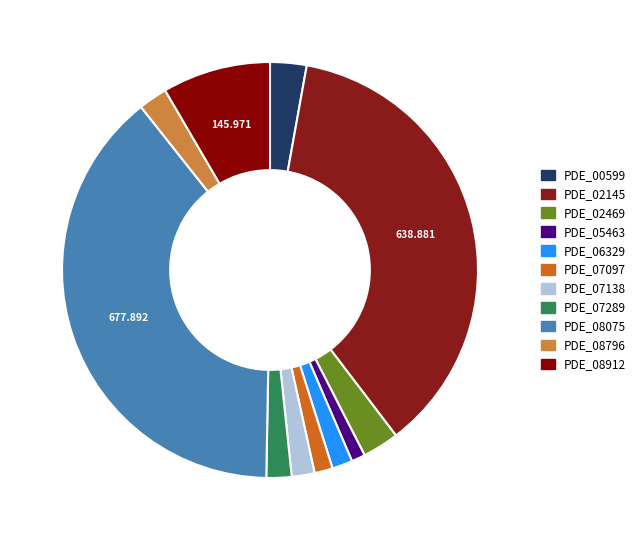

To the nearest percent, what is the average slice percentage?

9%